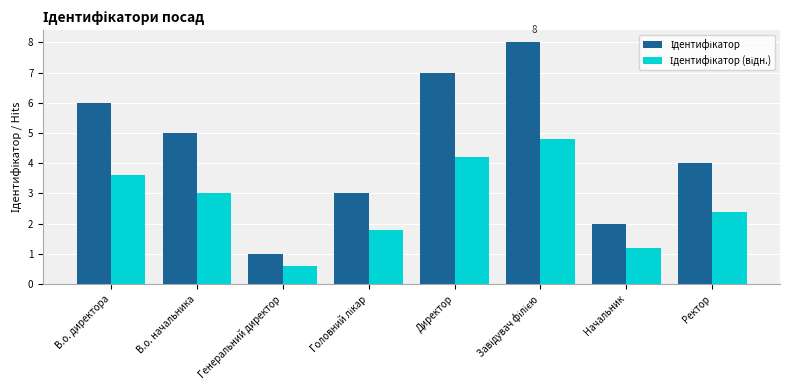

How many groups of bars are there?

8